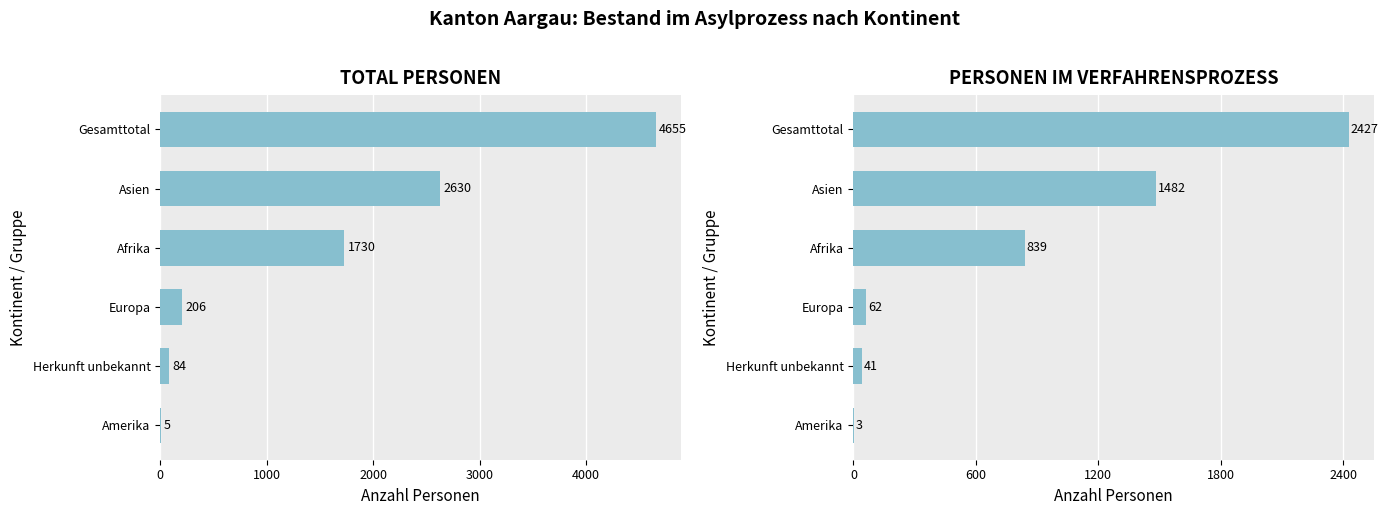

List the series in order of their peak value, lowest first.

Personen im Verfahrensprozess, Total Personen